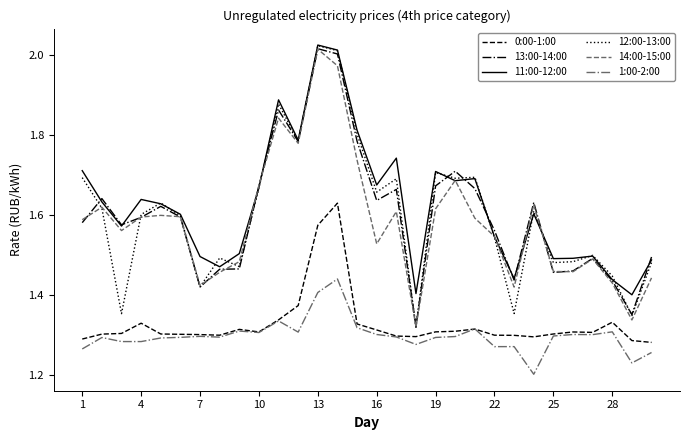

True or false: 12:00-13:00 and 0:00-1:00 intersect in this chart.

False